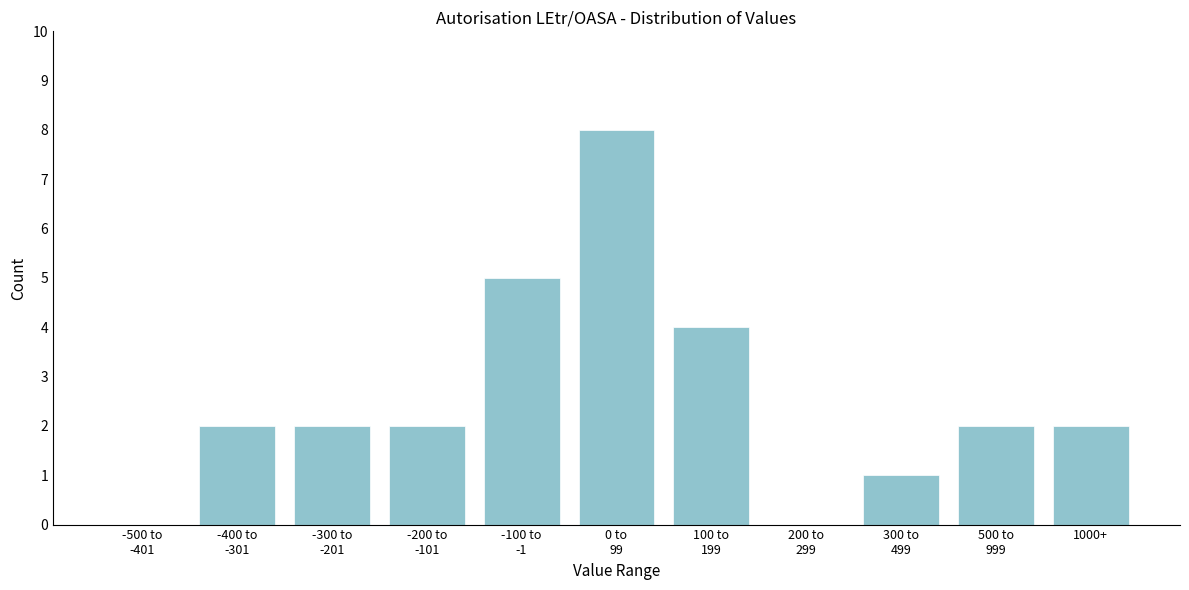

What is the maximum value shown in the chart?

8